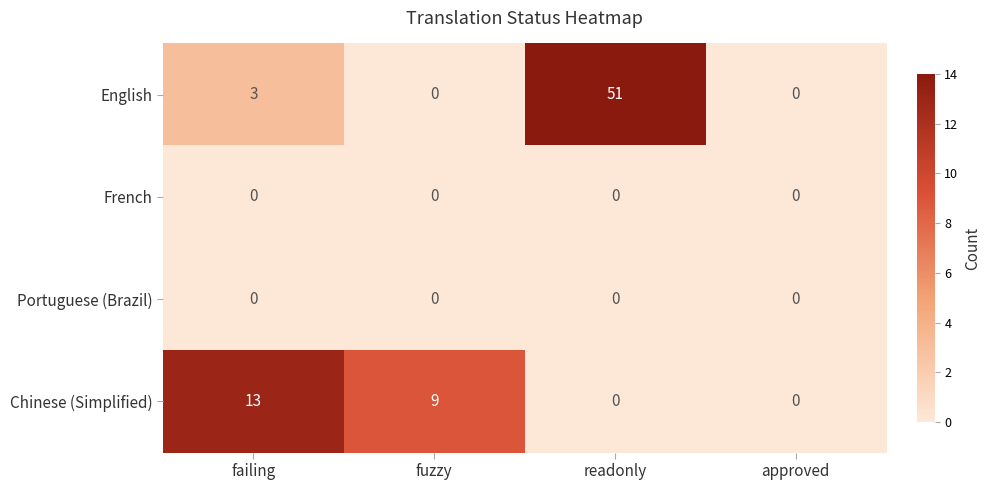

At how many categories does at least one series exceed 36?

1